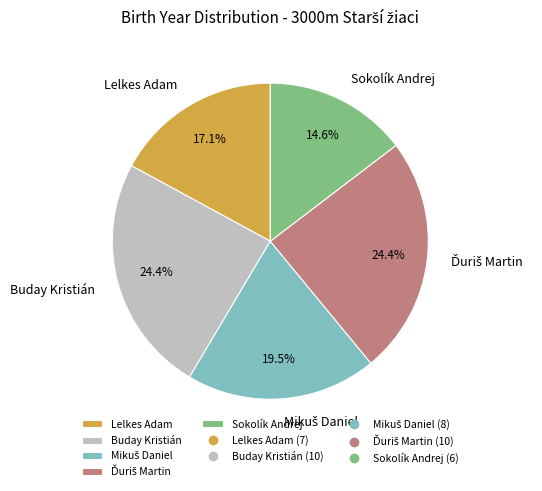

What is the smallest slice in the pie chart?

Sokolík Andrej